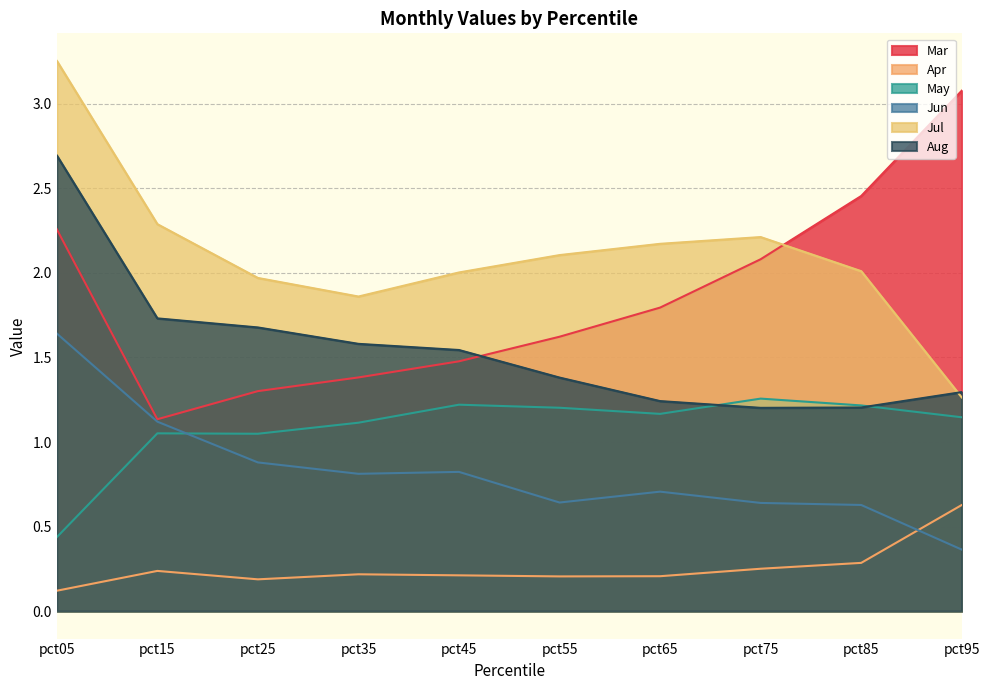

At which category does Mar reach its first local valley?

pct15